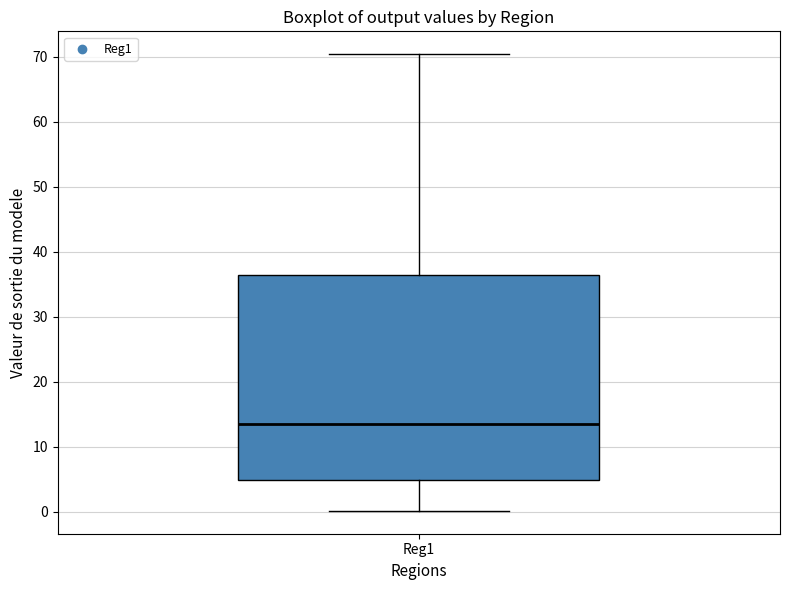

Where does the lower whisker of the box for Reg1 end on the y-axis? The values are not printed on the chart, so give them approximately, as read against the axis.

0